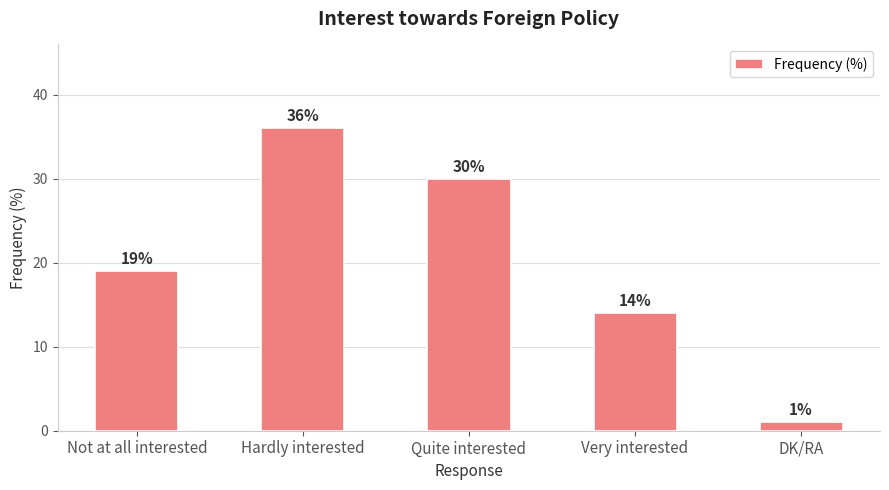

Between Quite interested and Hardly interested, which is larger?

Hardly interested